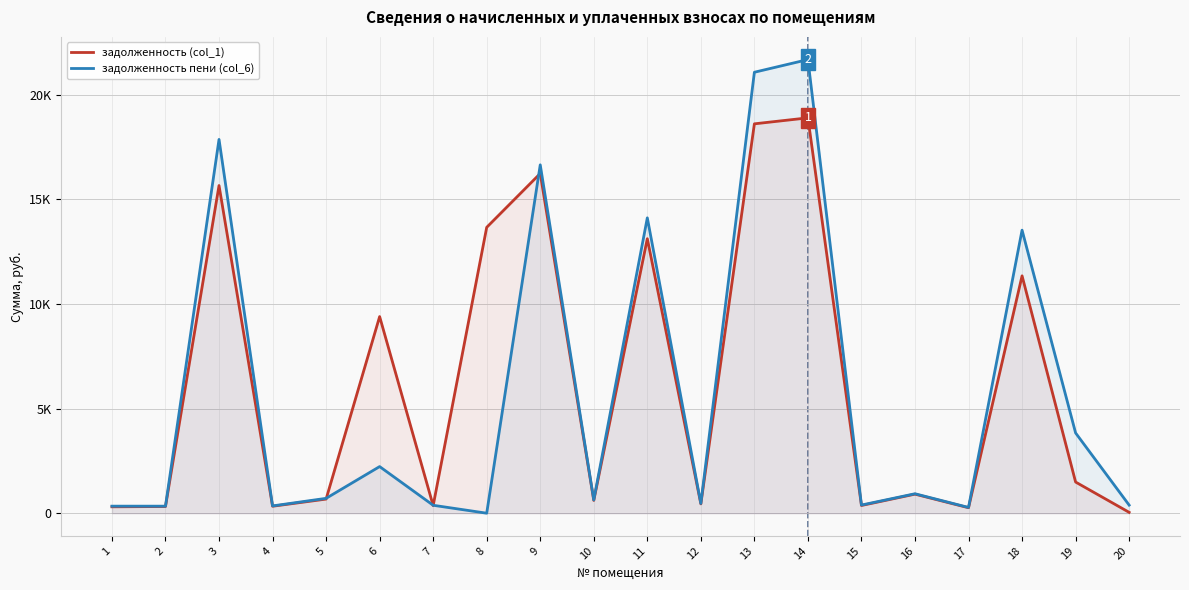

What is the maximum value for задолженность (col_1)?

18902.5